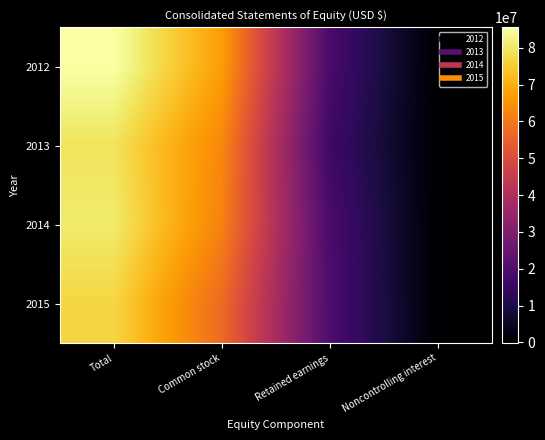

Reading right to left, transcribe all the data shown in this chart.

2012: Noncontrolling interest=-129834	Retained earnings=18499154	Common stock=67197167	Total=85566487
2013: Noncontrolling interest=-176638	Retained earnings=16394540	Common stock=63073941	Total=79291843
2014: Noncontrolling interest=-7882	Retained earnings=18818263	Common stock=61942410	Total=80752791
2015: Noncontrolling interest=-68125	Retained earnings=19549614	Common stock=57338294	Total=76819783